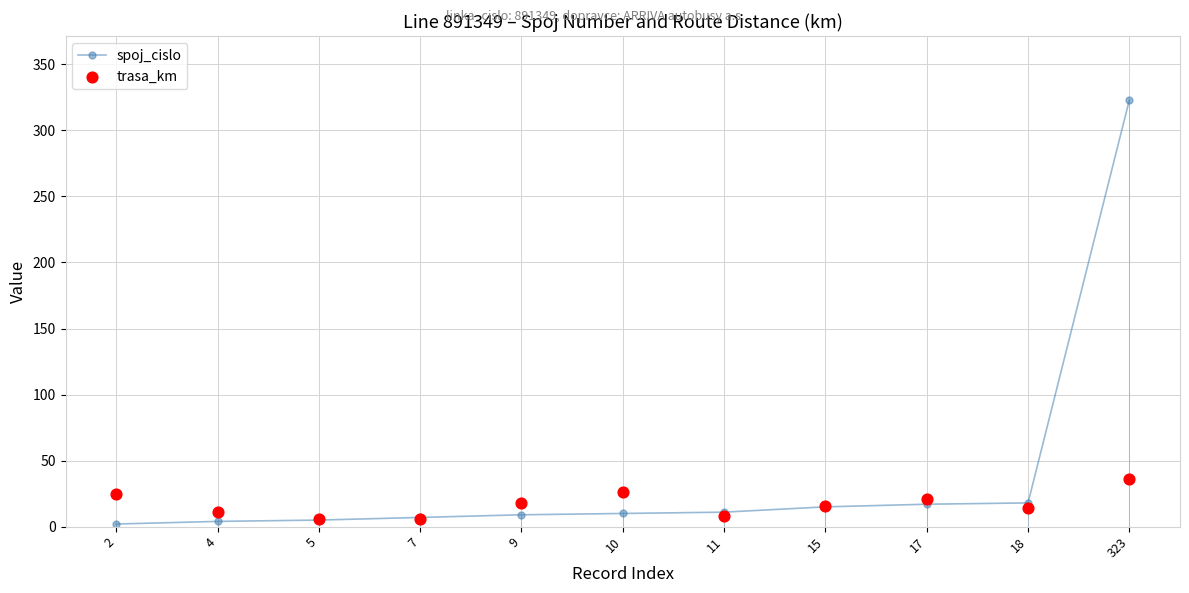

Which series contains the highest Y value?

spoj_cislo